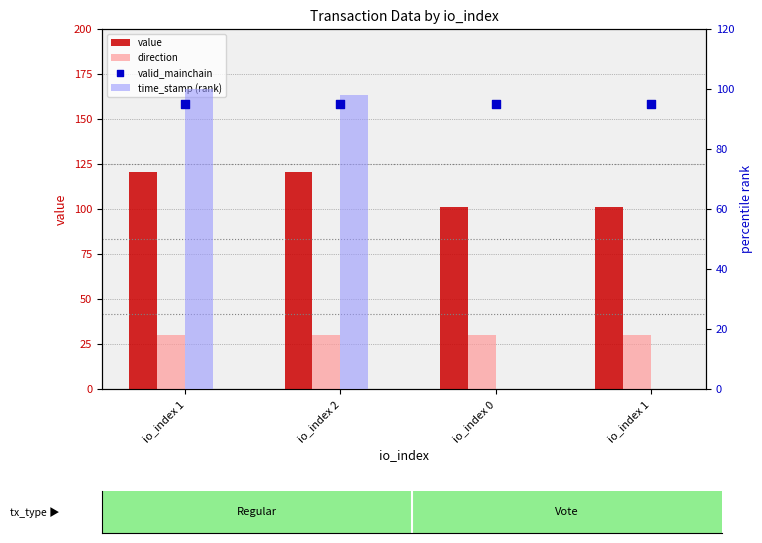

At which category is the sum across all series the highest?

io_index 1